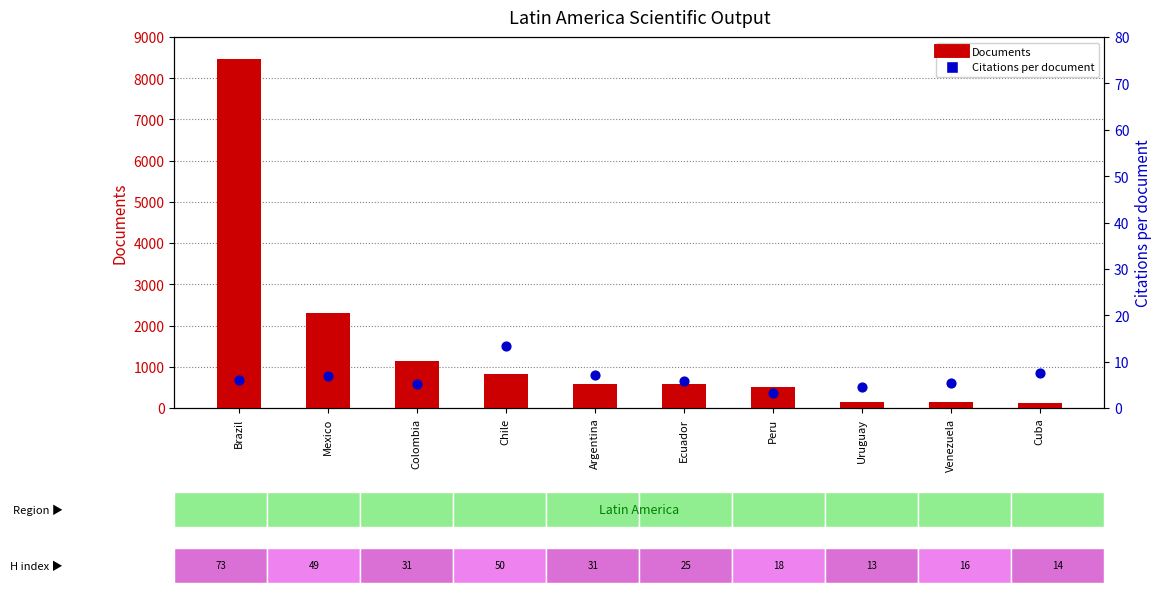

Is the value of Documents at Colombia greater than the value of Citations per document at Brazil?

Yes